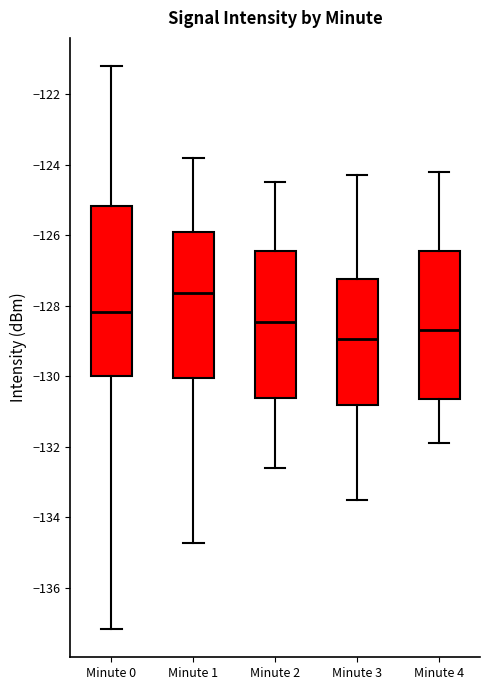

Reading left to right, read every box against the y-axis: the position of its median line, the range the box covers, and the ends of its whiskers. The values are not printed on the chart, so give them approximately, as read against the axis.

Minute 0: median -128.2, box -130.0 to -125.2, whiskers -137.2 to -121.2
Minute 1: median -127.6, box -130.0 to -126.0, whiskers -134.8 to -123.8
Minute 2: median -128.4, box -130.6 to -126.4, whiskers -132.6 to -124.4
Minute 3: median -129.0, box -130.8 to -127.2, whiskers -133.4 to -124.2
Minute 4: median -128.6, box -130.6 to -126.4, whiskers -131.8 to -124.2